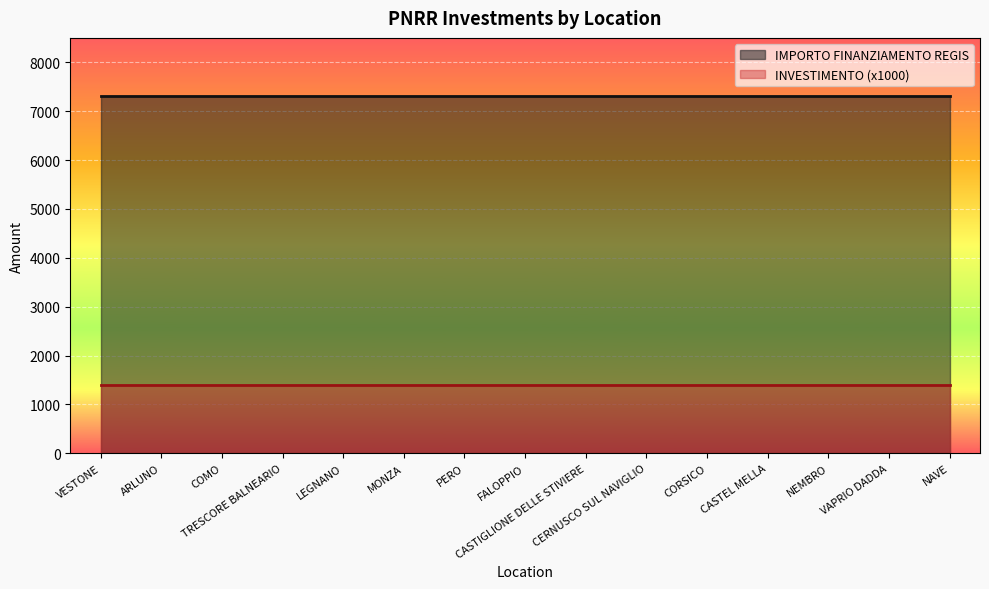

What is the label of the 5th point from the left?

LEGNANO